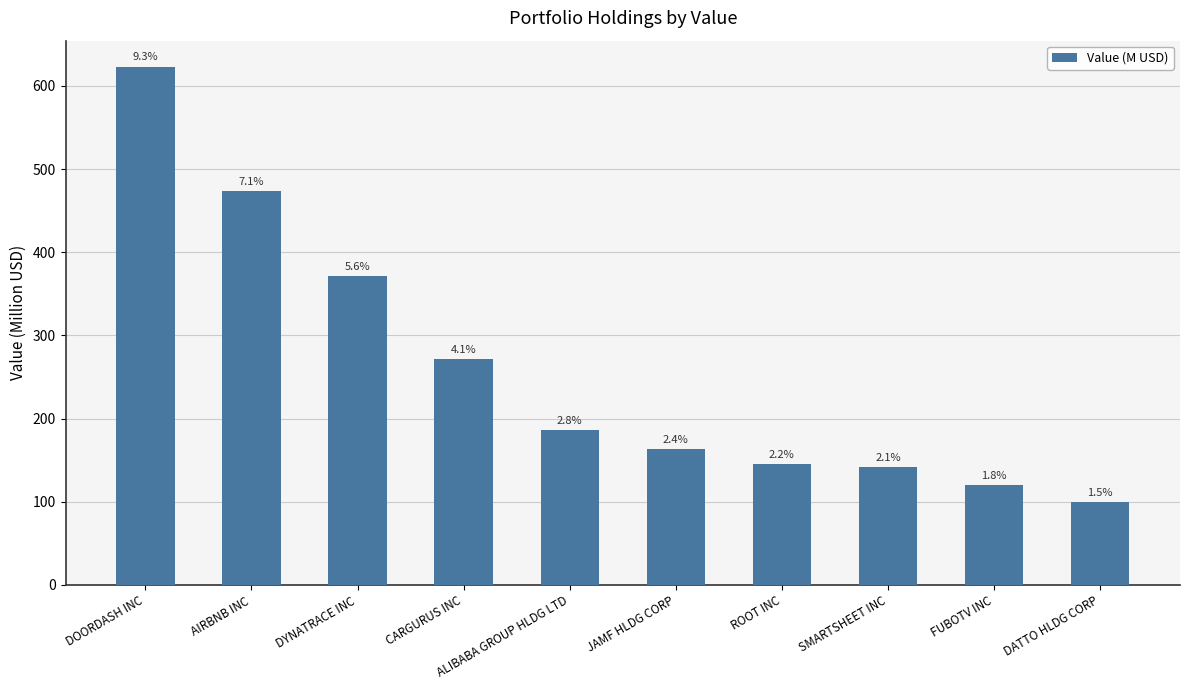

What is the sum of all values?

2597.1